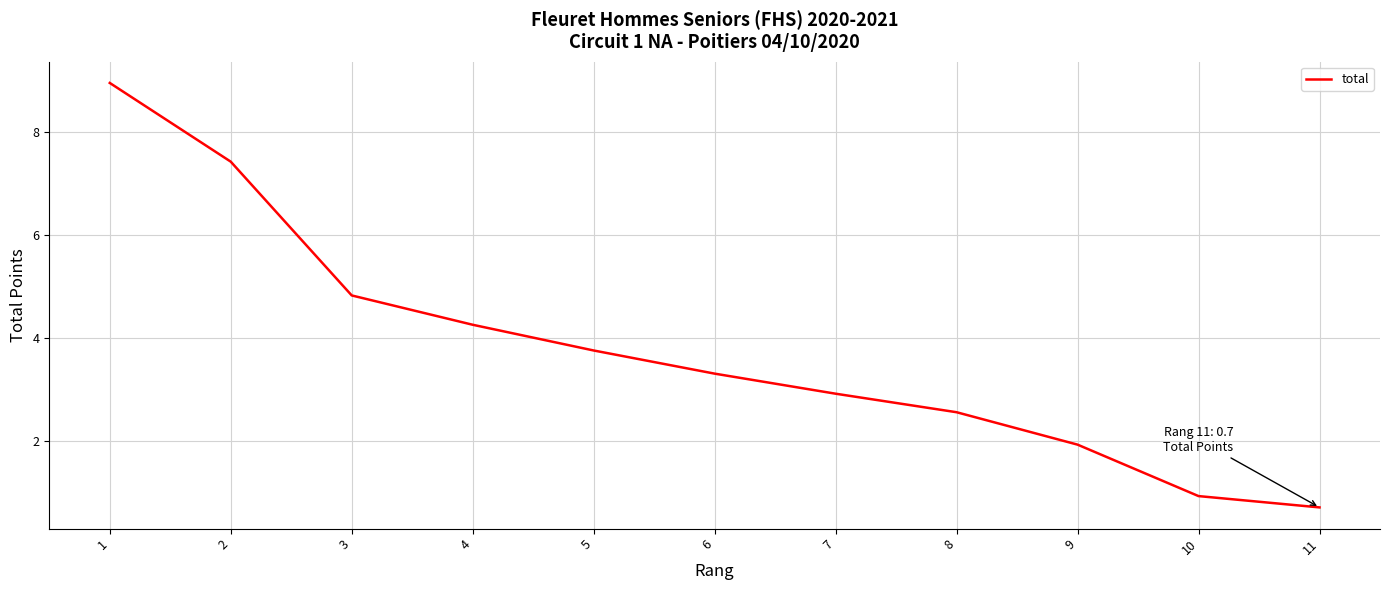

What is the change in value from 5 to 8?

-1.2